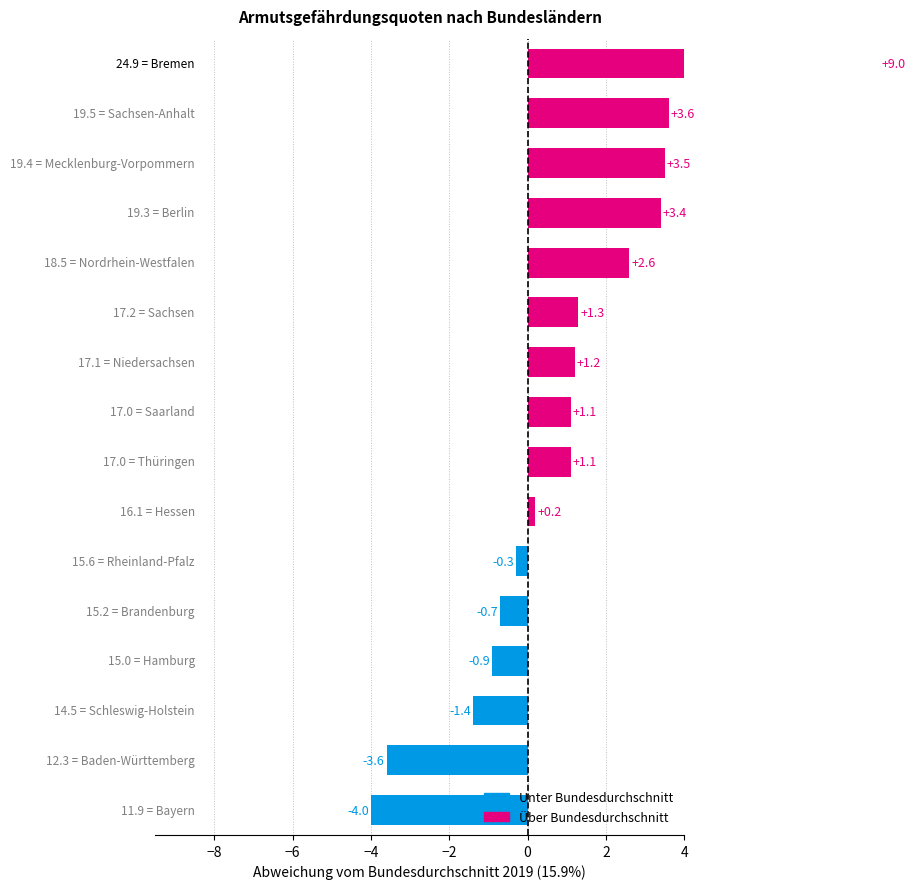

What is the label of the 11th bar from the left?

Rheinland-Pfalz